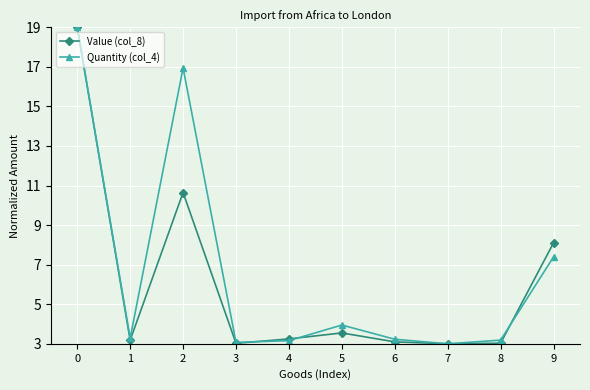

Is it true that Quantity (col_4) equals 3.2 at 4?

True